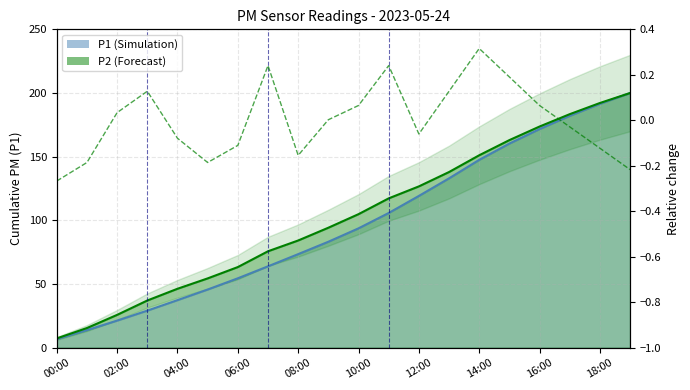

How many negative values are there?

10